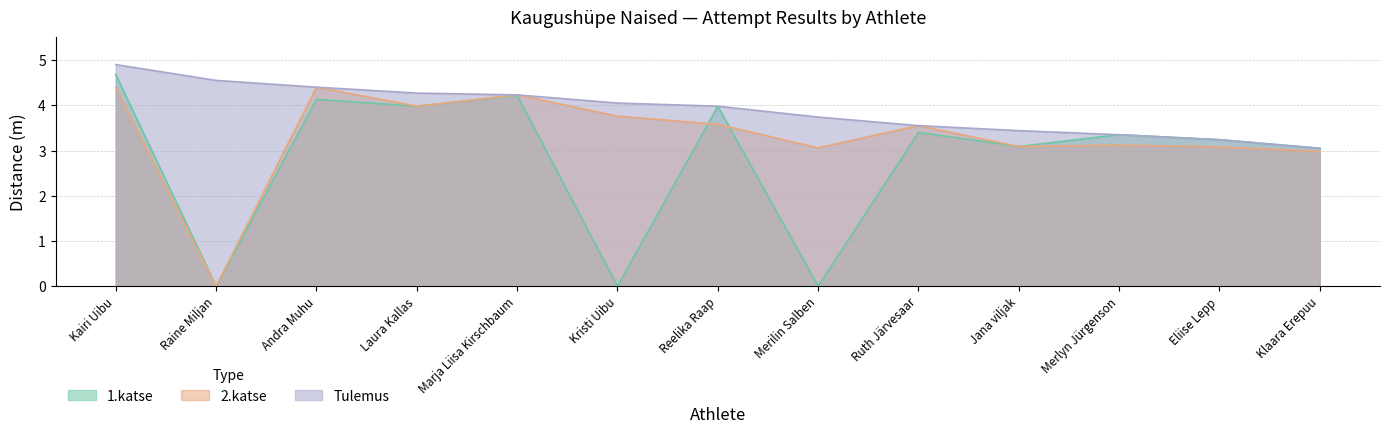

Reading left to right, extract all data points from this chart.

1.katse: Kairi Uibu=4.7	Raine Miljan=0.0	Andra Muhu=4.1	Laura Kallas=4.0	Marja Liisa Kirschbaum=4.2	Kristi Uibu=0.0	Reelika Raap=4.0	Merilin Salben=0.0	Ruth Järvesaar=3.4	Jana viljak=3.1	Merlyn Jürgenson=3.4	Eliise Lepp=3.2	Klaara Erepuu=3.0
2.katse: Kairi Uibu=4.4	Raine Miljan=0.0	Andra Muhu=4.4	Laura Kallas=4.0	Marja Liisa Kirschbaum=4.2	Kristi Uibu=3.8	Reelika Raap=3.6	Merilin Salben=3.1	Ruth Järvesaar=3.5	Jana viljak=3.1	Merlyn Jürgenson=3.1	Eliise Lepp=3.1	Klaara Erepuu=3.0
Tulemus: Kairi Uibu=4.9	Raine Miljan=4.5	Andra Muhu=4.4	Laura Kallas=4.3	Marja Liisa Kirschbaum=4.2	Kristi Uibu=4.0	Reelika Raap=4.0	Merilin Salben=3.7	Ruth Järvesaar=3.5	Jana viljak=3.4	Merlyn Jürgenson=3.4	Eliise Lepp=3.2	Klaara Erepuu=3.0